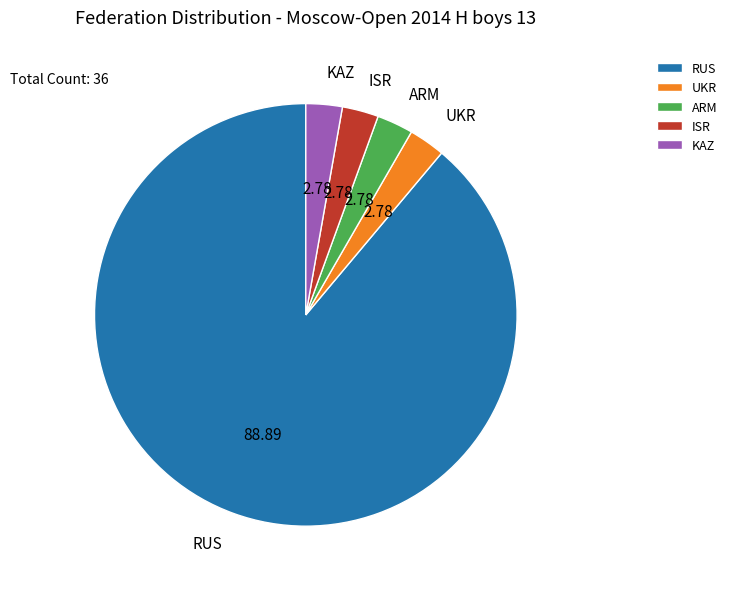

What is the largest slice in the pie chart?

RUS